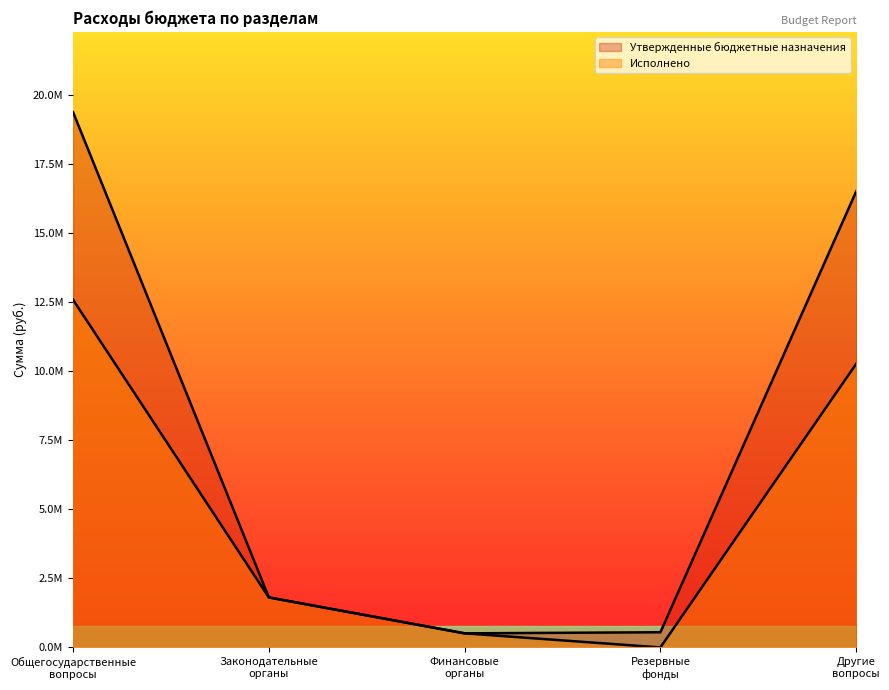

At how many categories does at least one series exceed 18065815?

1